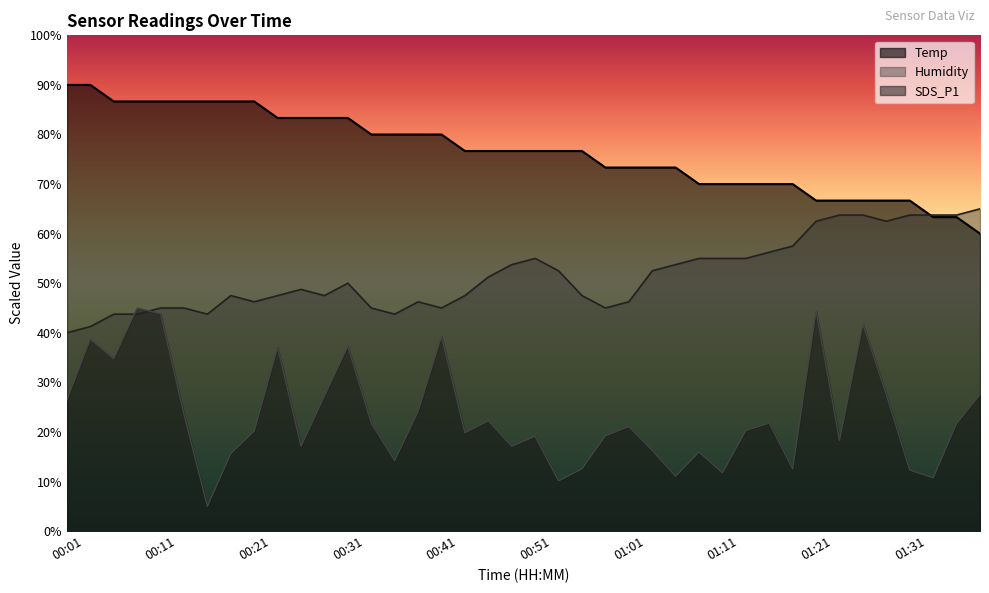

The Temp series shows 86.7 at 00:19. True or false?

True